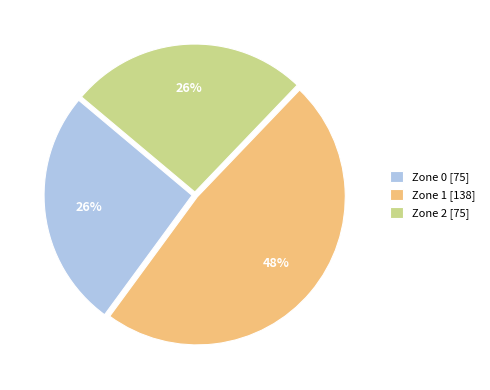

Between Zone 1 [138] and Zone 0 [75], which is larger?

Zone 1 [138]